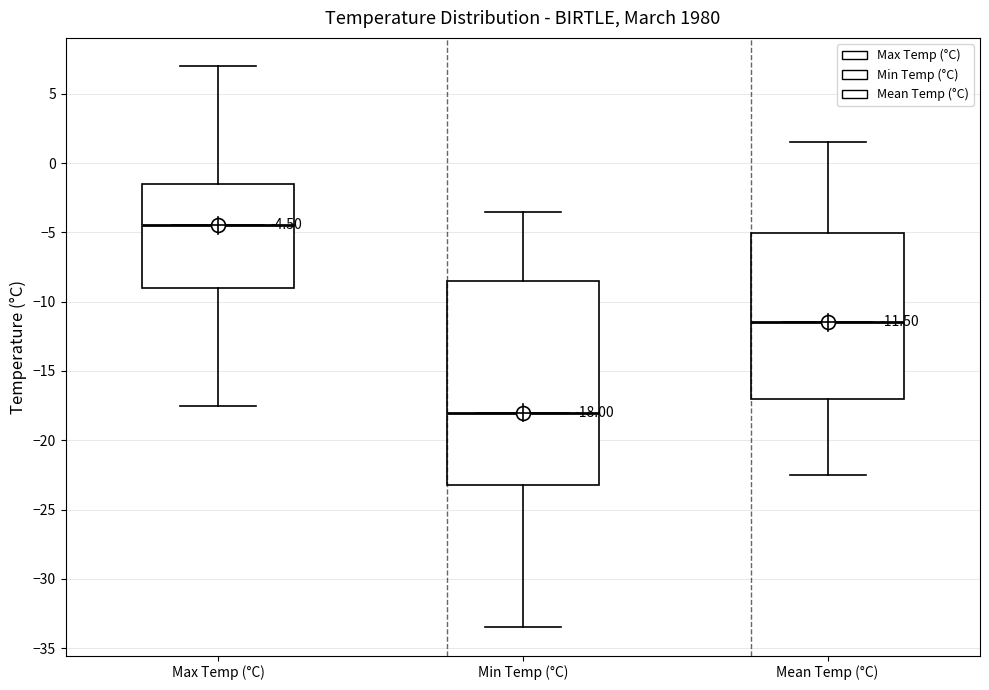

Which box is the tallest, from its lower edge to its upper edge?

Min Temp (°C)